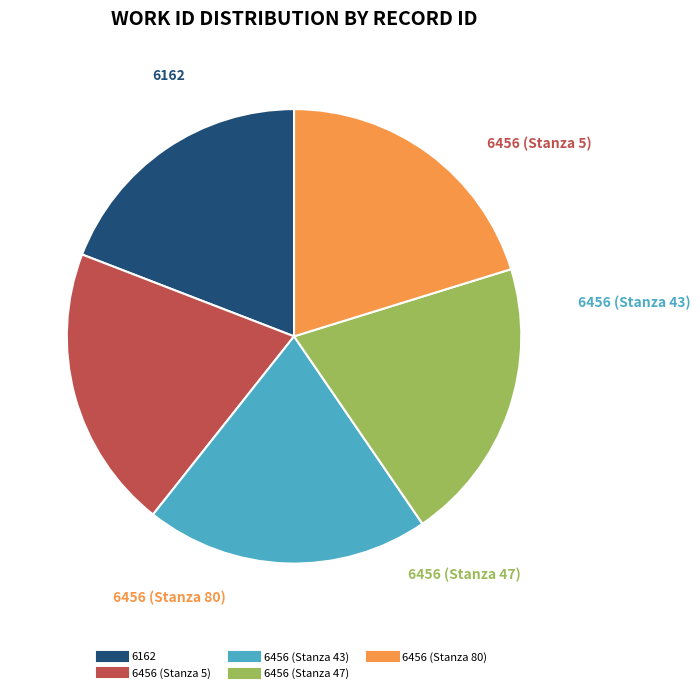

Is there a majority slice in this chart?

No